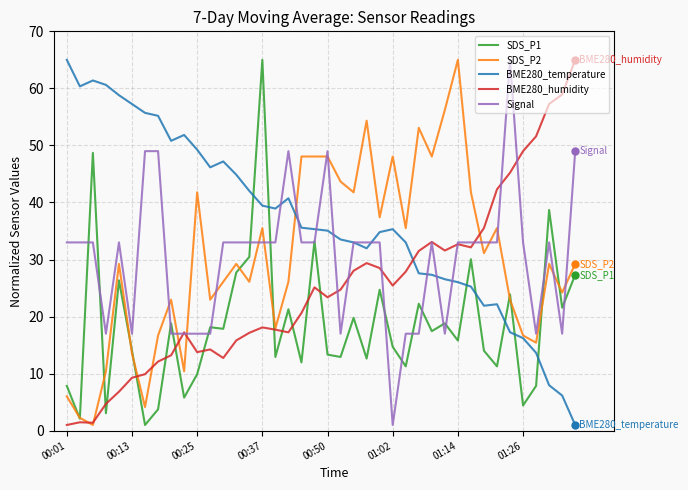

In BME280_humidity, how many points are higher than both neighbors (excluding endpoints)?

8